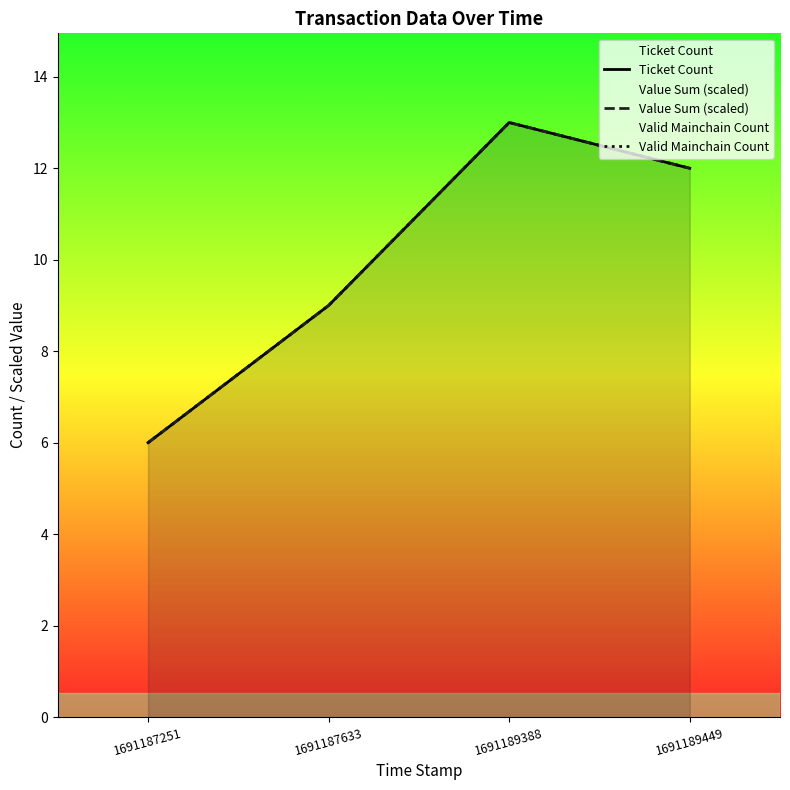

How many Value Sum (scaled) values are between 8 and 13?

3